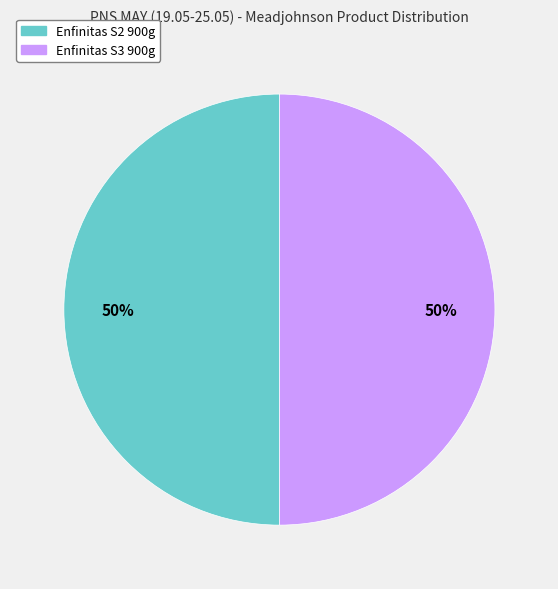

How many segments does this pie chart have?

2